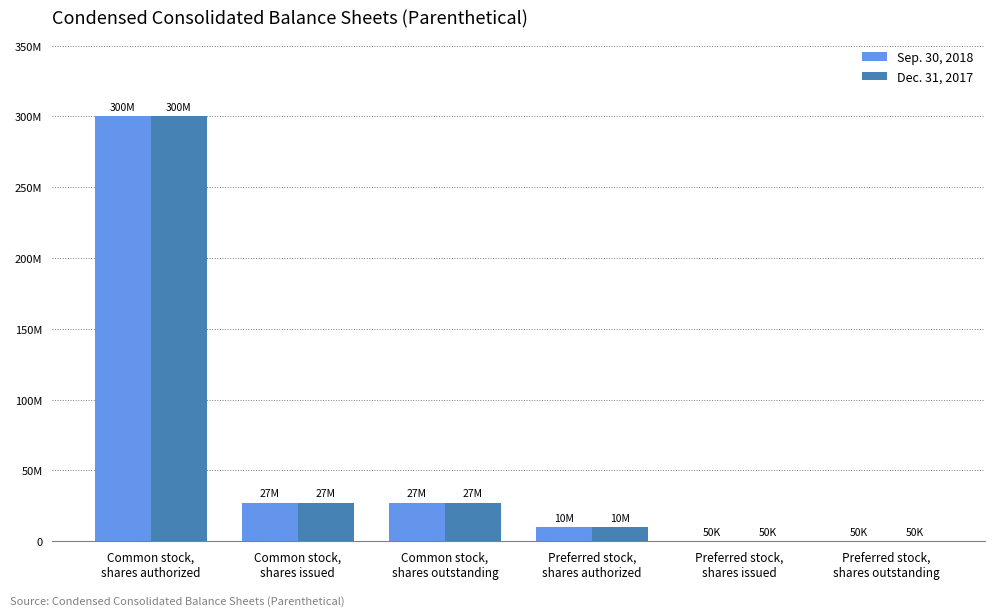

What are all the series names shown in the legend?

Sep. 30, 2018, Dec. 31, 2017